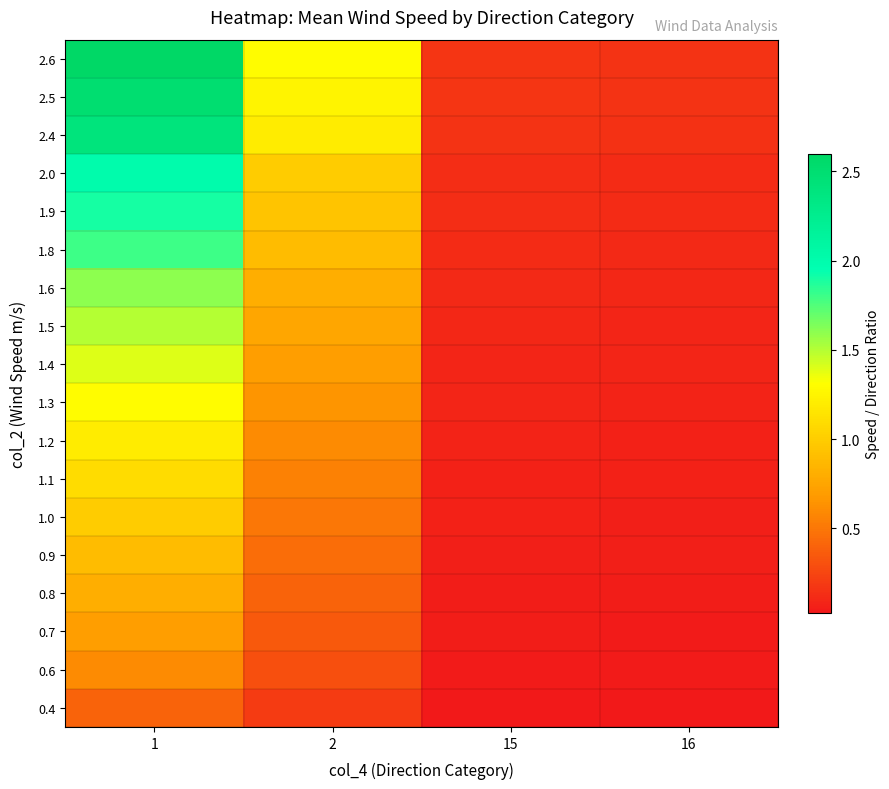

List the series in order of their peak value, lowest first.

0.4, 0.6, 0.7, 0.8, 0.9, 1.0, 1.1, 1.2, 1.3, 1.4, 1.5, 1.6, 1.8, 1.9, 2.0, 2.4, 2.5, 2.6